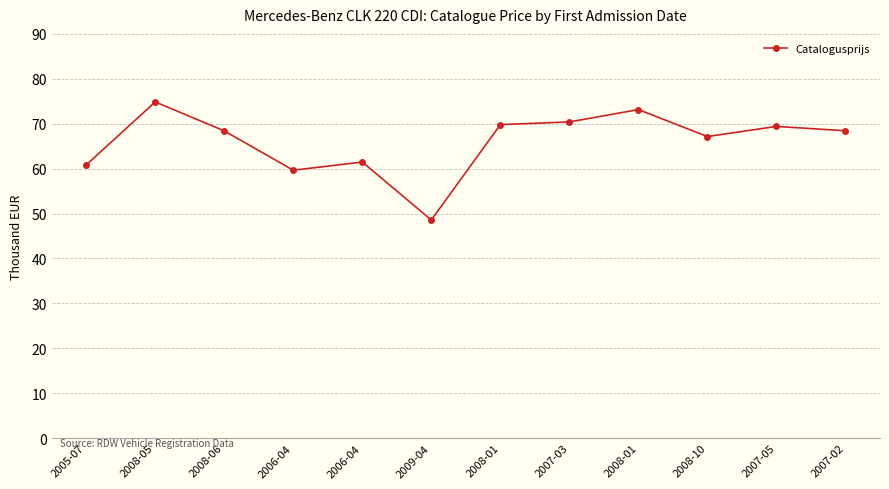

At which category does the chart reach its peak across all series?

2008-05